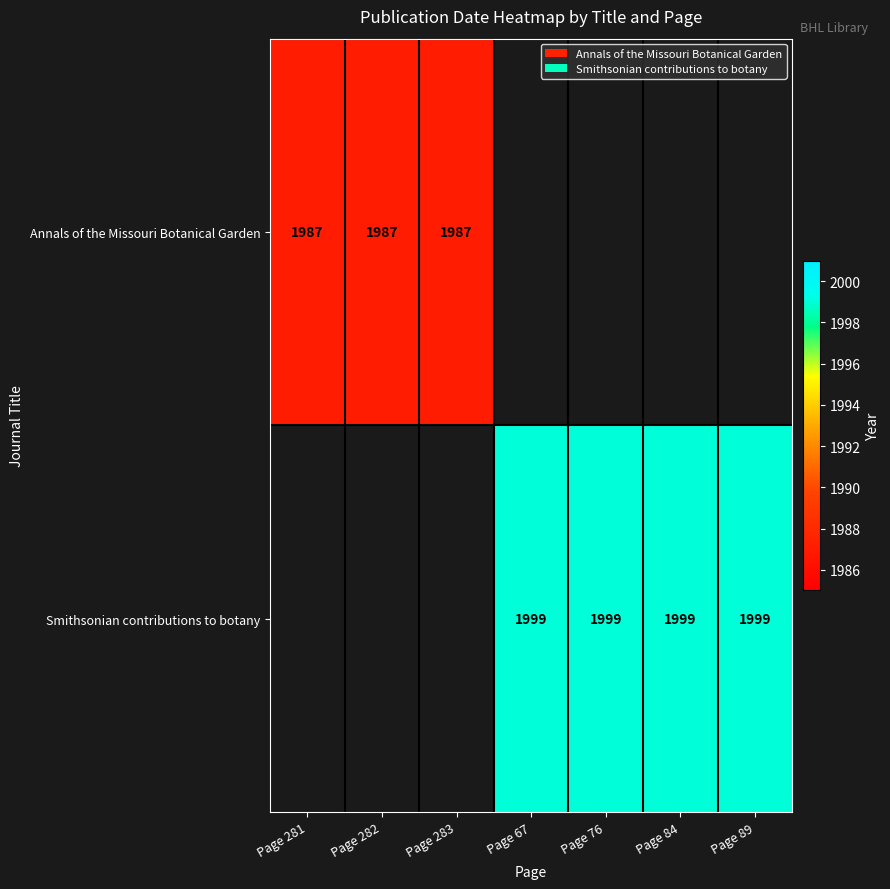

Between Page 67 and Page 89, which is larger?

Page 89